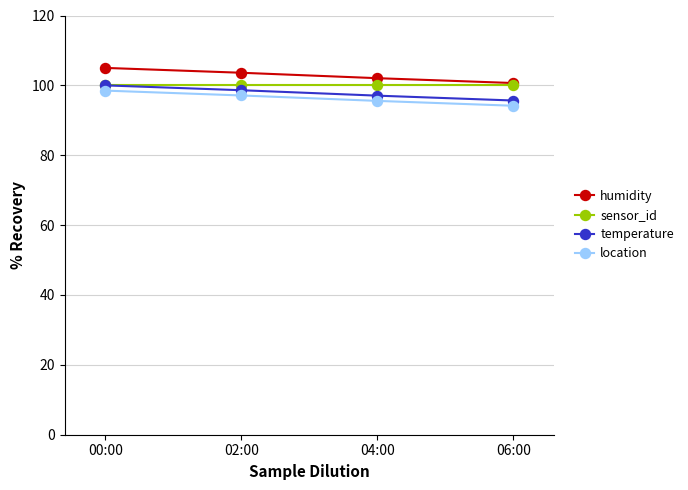

How many lines are shown in the chart?

4